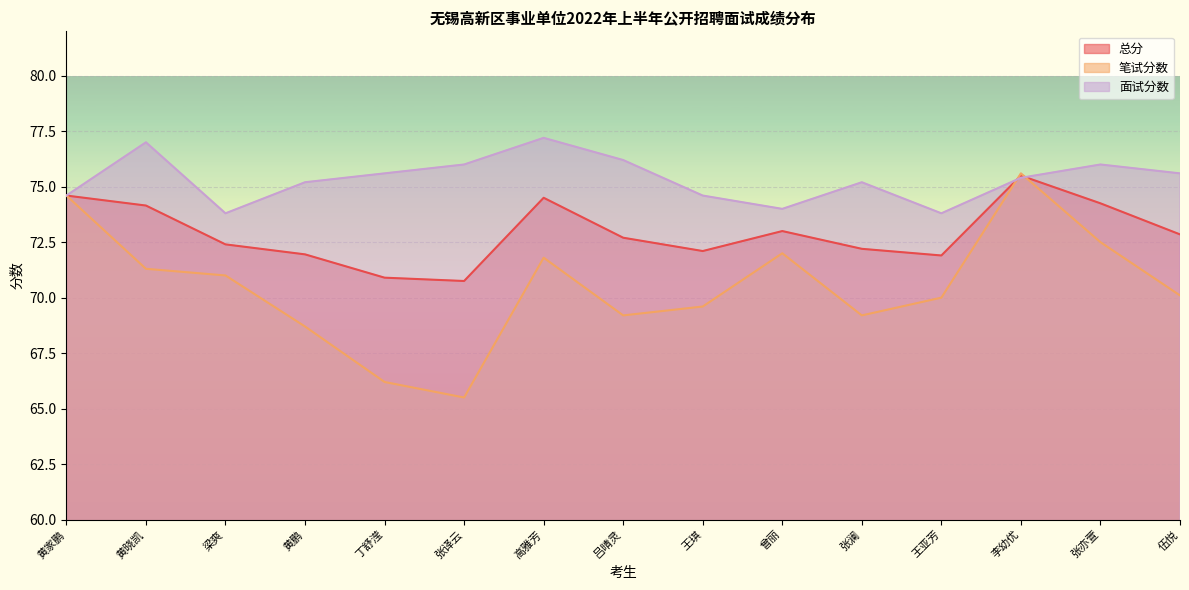

What is the sum of all 总分 values?

1093.8